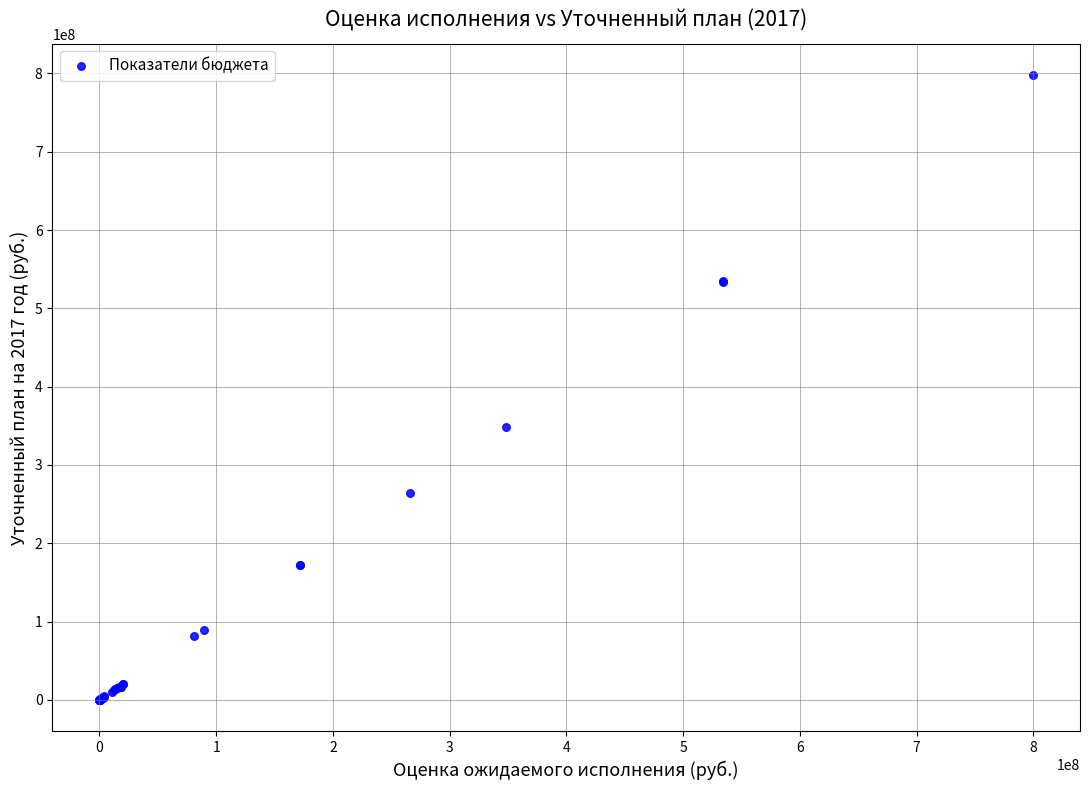

What Y value in the scatter plot is closest to 398772596?

348371000.0